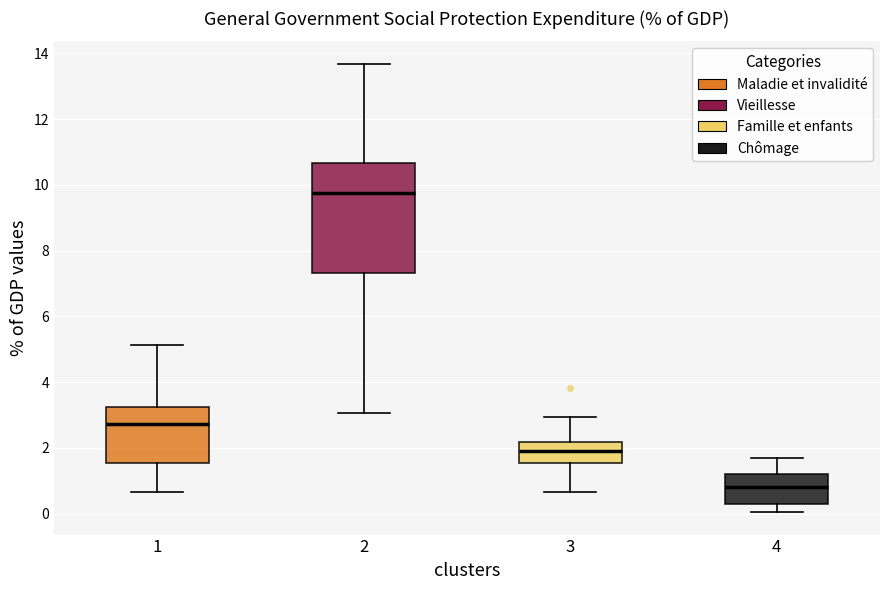

Which box's median line is the highest?

2